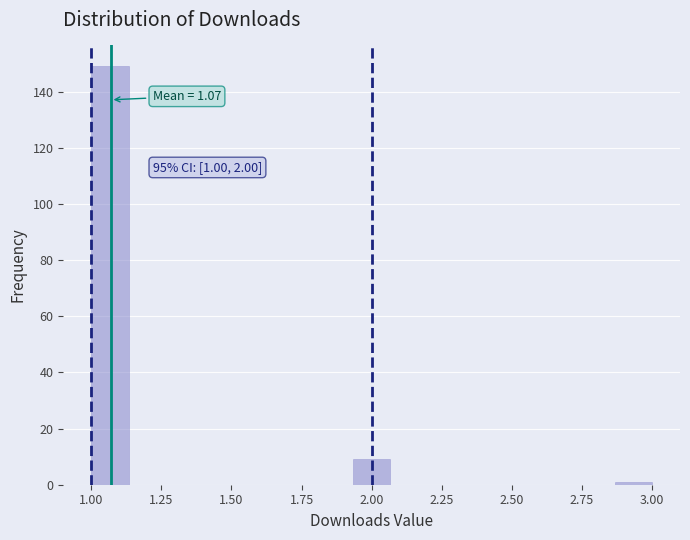

Read against the x-axis, roughly where is the centre of the tallest bar?

1.05